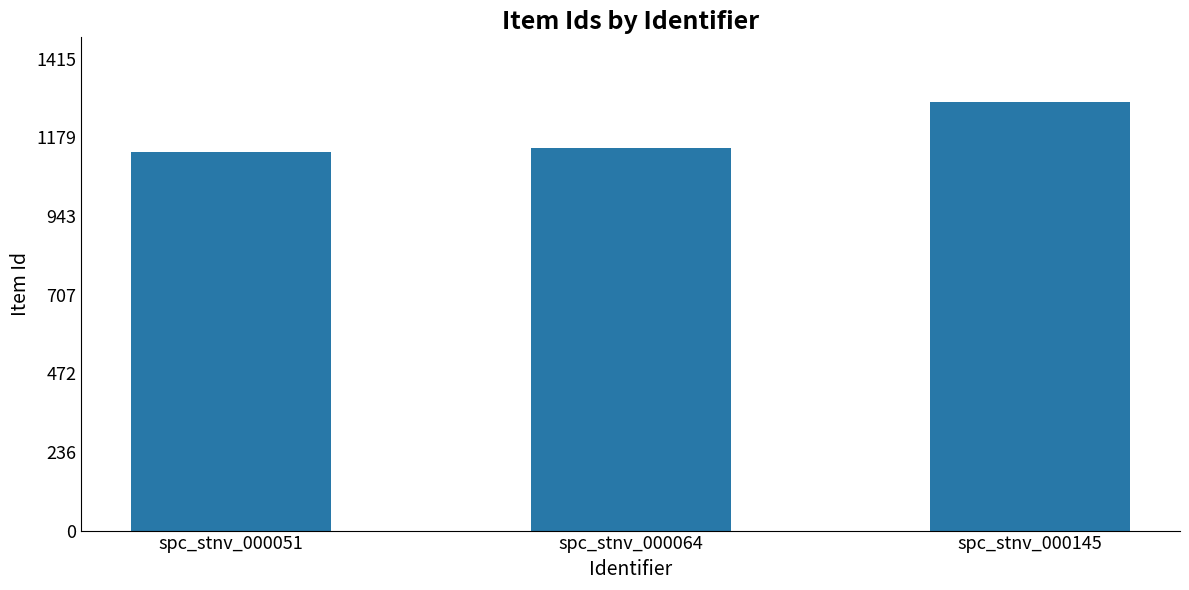

Approximately how many times larger is the value at spc_stnv_000145 compared to spc_stnv_000064?

1.1